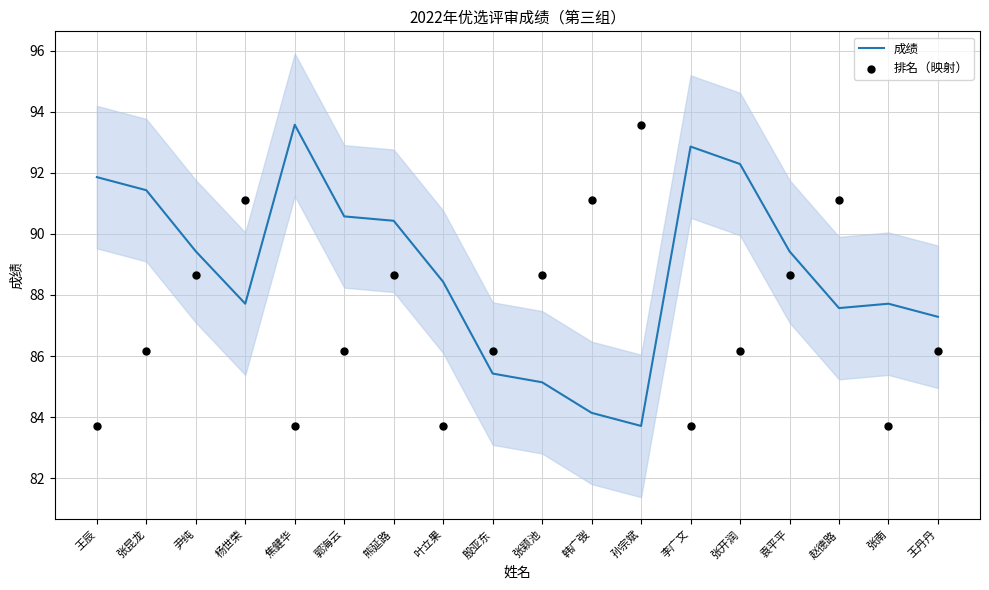

Which series contains the highest Y value?

成绩